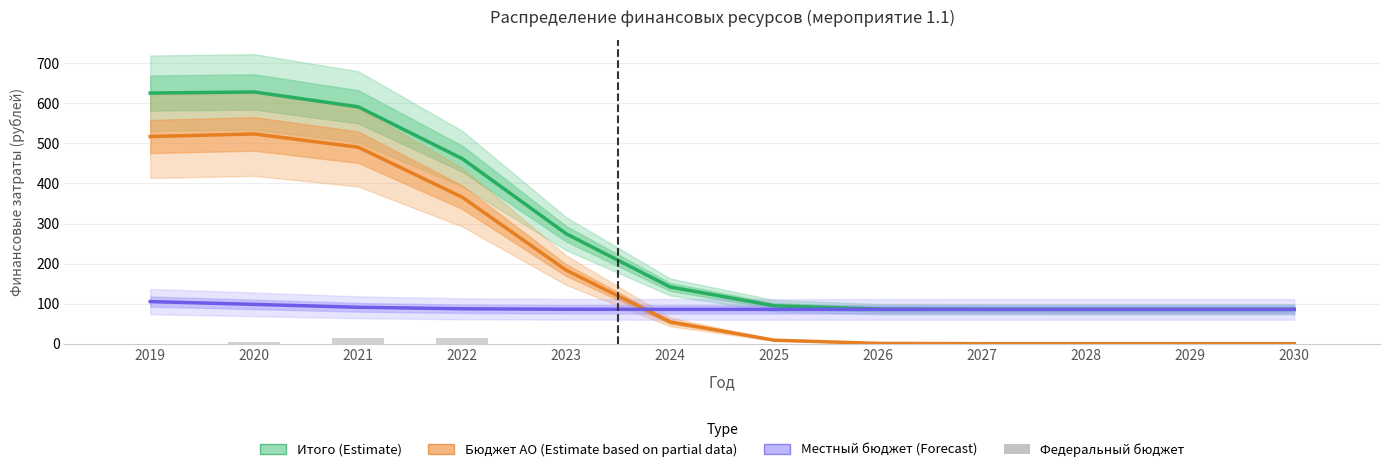

Is it true that Бюджет АО (Estimate based on partial data) equals 0.0 at 2030?

True